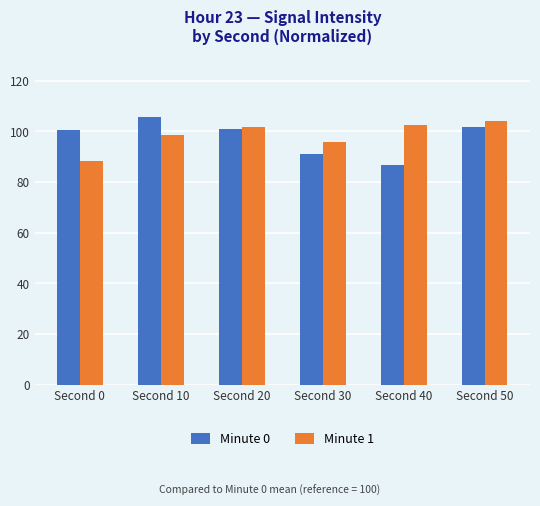

Is the value of Minute 1 at Second 50 greater than the value of Minute 0 at Second 20?

Yes